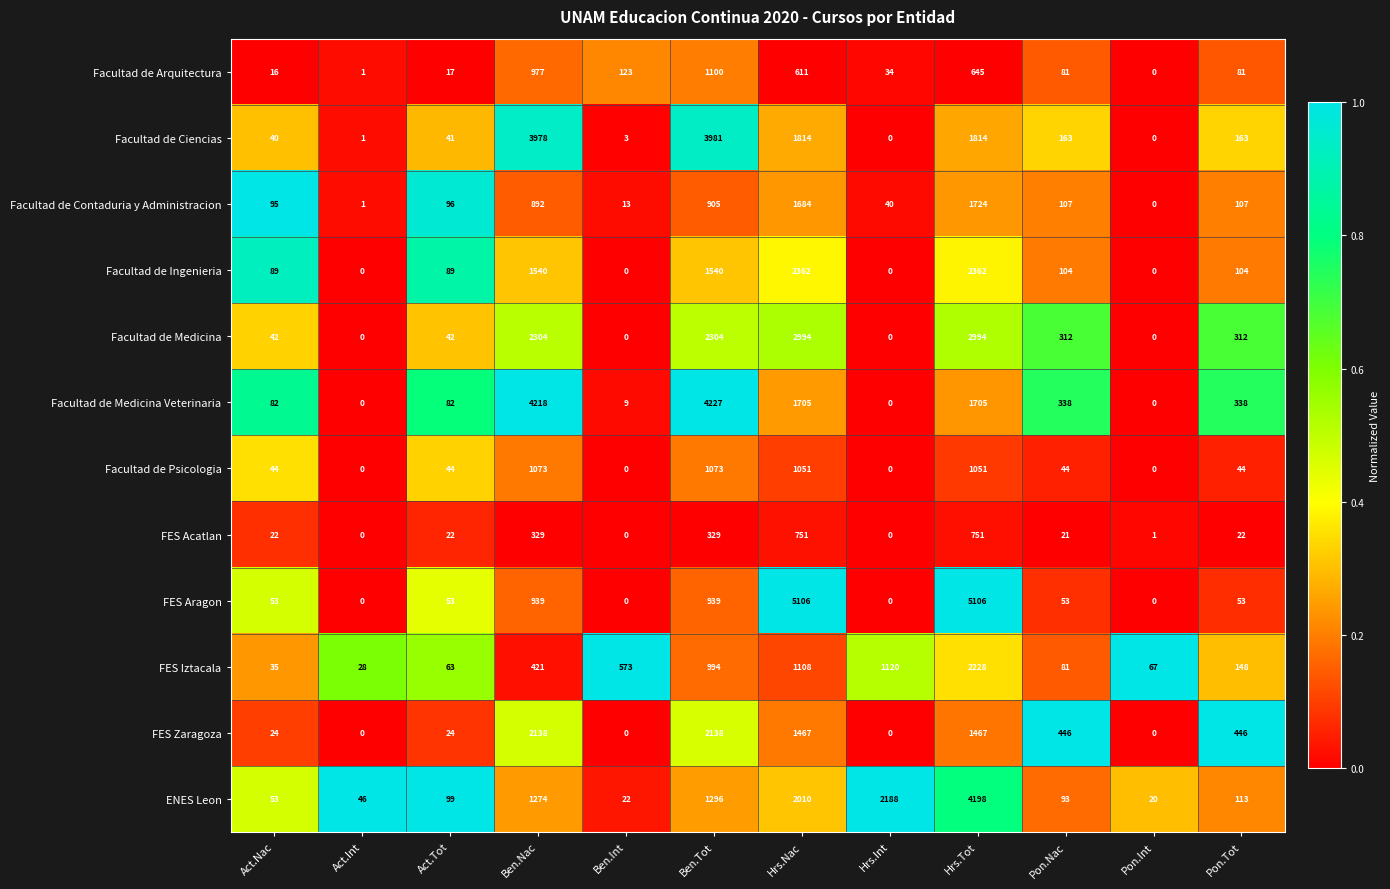

What is the maximum value shown in the chart?

5106